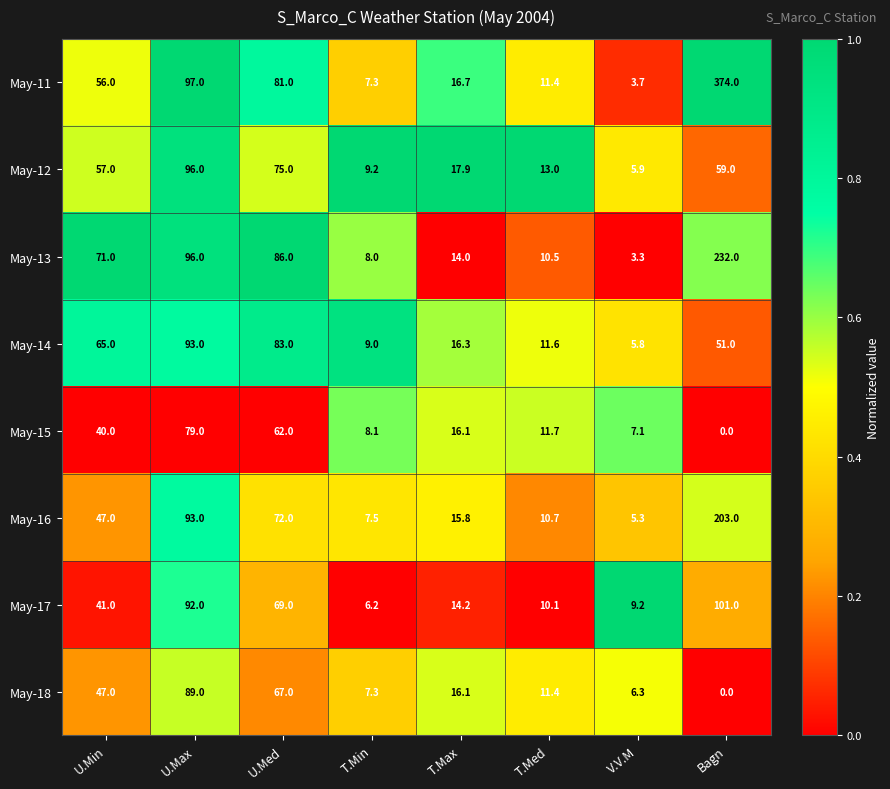

Which series has the largest total across all categories?

May-11